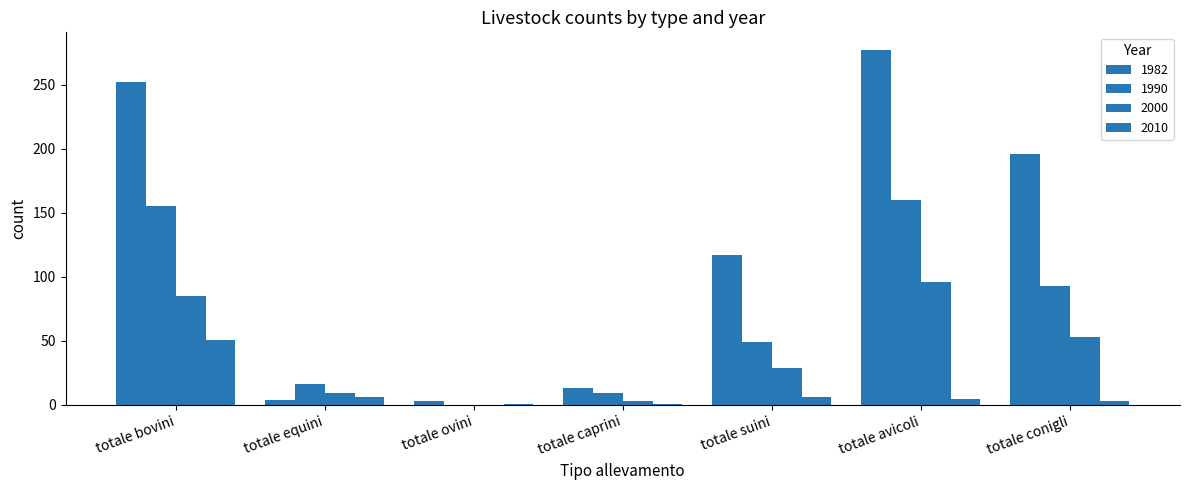

Where is 2010 nearest to the value 26?

totale equini